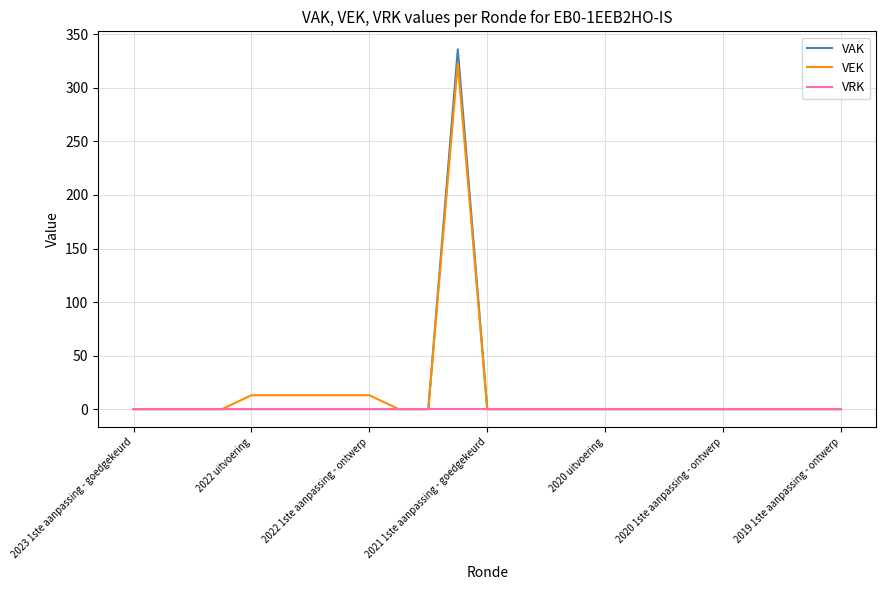

How many values in the VEK series exceed 0?

6